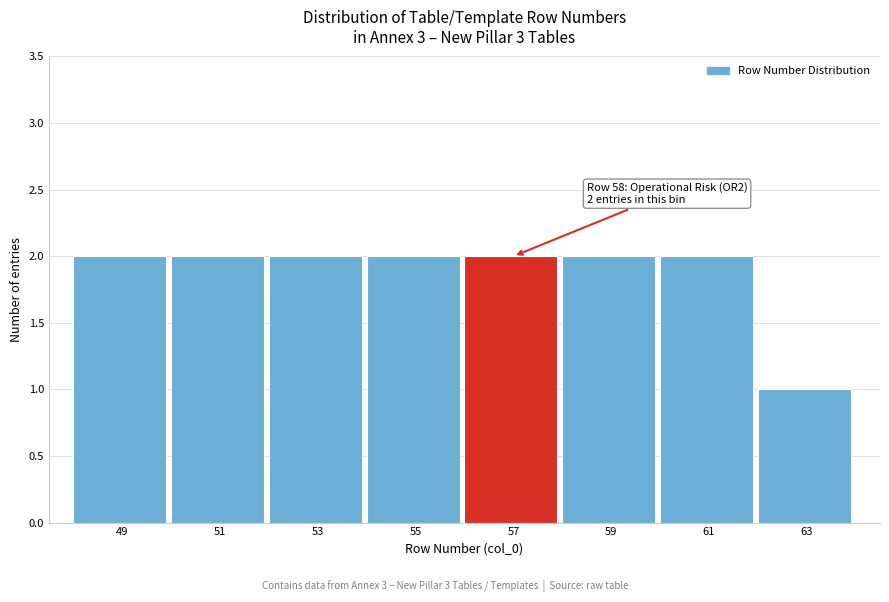

Reading right to left, list all the values displayed in this chart.

1	2	2	2	2	2	2	2